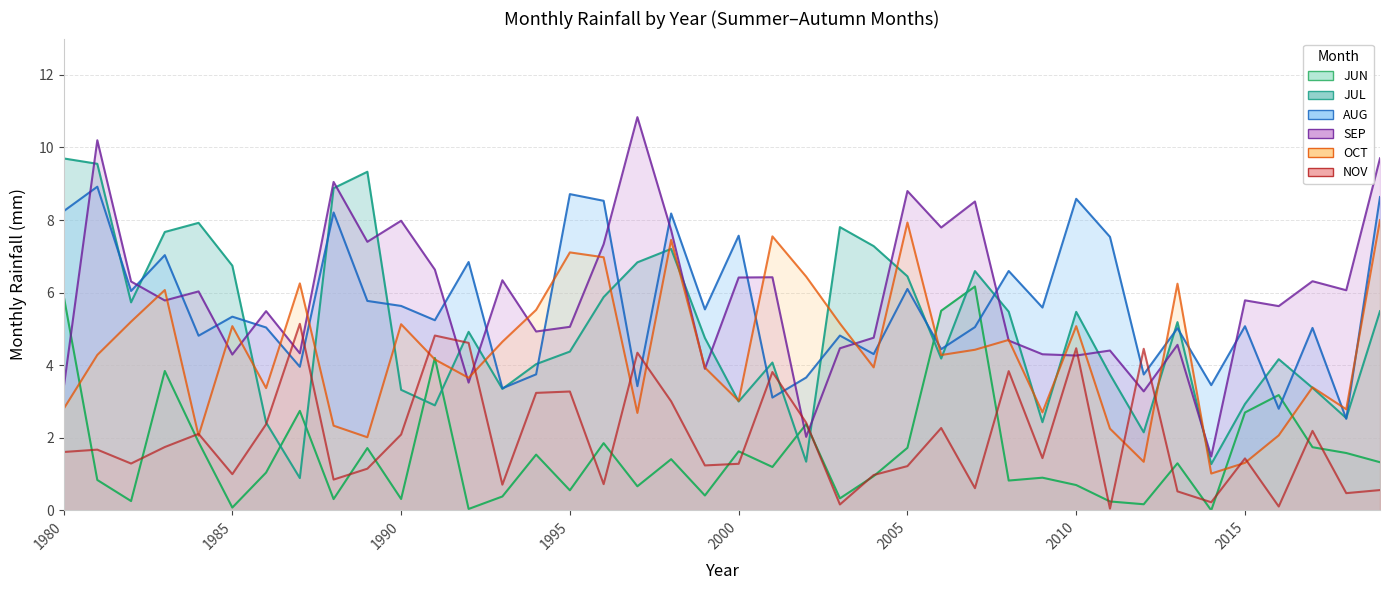

Rank the categories by JUN value from lowest to highest.

2014, 1992, 1985, 2012, 2011, 1982, 1988, 1990, 2003, 1993, 1999, 1995, 1997, 2010, 2008, 1981, 2009, 2004, 1986, 2001, 2013, 2019, 1998, 1994, 2018, 2000, 1989, 2005, 2017, 1996, 1984, 2002, 2015, 1987, 2016, 1983, 1991, 2006, 1980, 2007